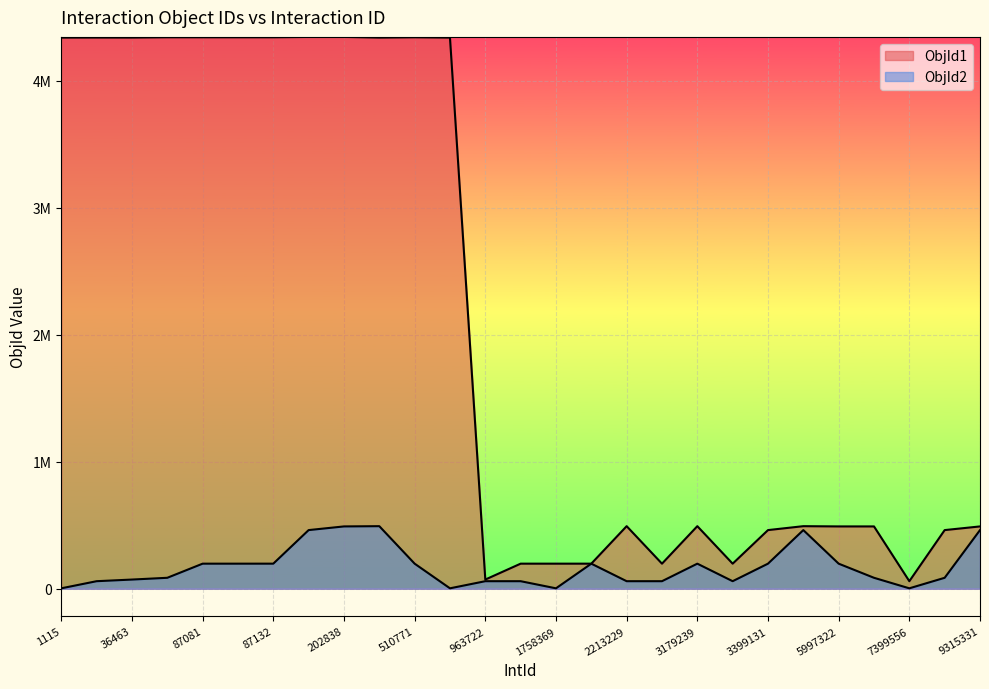

Reading left to right, extract all data points from this chart.

ObjId1: 1115=4340093	30150=4340589	36463=4340386	42831=4342770	87081=4342745	87091=4342748	87132=4342708	191002=4345290	202838=4345575	204222=4340096	510771=4342708	526845=4340093	963722=72159	1440703=197367	1758369=197367	2199040=197367	2213229=492563	2403045=197279	3179239=492563	3279091=197294	3399131=461696	3518384=492563	5997322=490593	7392037=490593	7399556=59248	9170000=461696	9315331=490593
ObjId2: 1115=3186	30150=59248	36463=72159	42831=86038	87081=197279	87091=197294	87132=197367	191002=461696	202838=490593	204222=492563	510771=197367	526845=3186	963722=59248	1440703=59248	1758369=3186	2199040=197279	2213229=59248	2403045=59248	3179239=197294	3279091=59248	3399131=197279	3518384=461696	5997322=197294	7392037=86038	7399556=3186	9170000=86038	9315331=461696